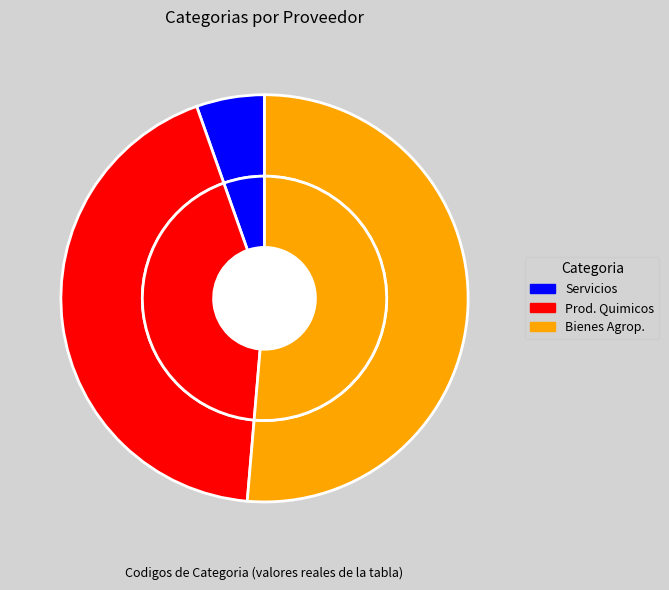

What percentage is the Productos quimicos slice, to the nearest percent?

43%